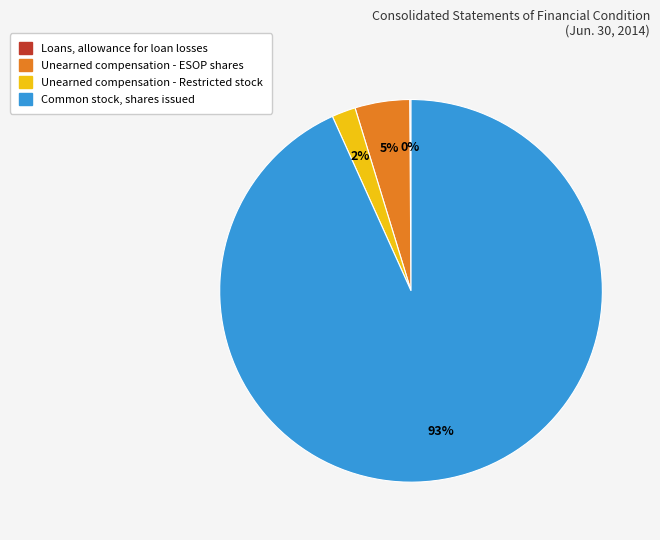

What percentage is the Common stock, shares issued slice, to the nearest percent?

93%